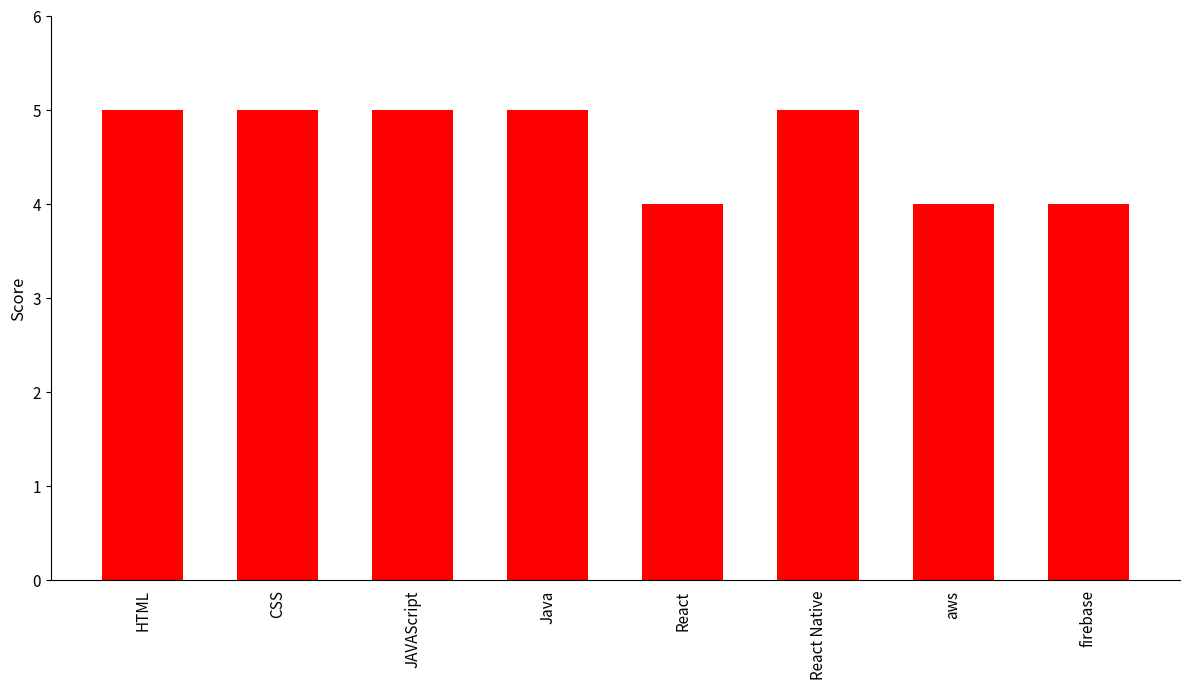

What is the average value?

5